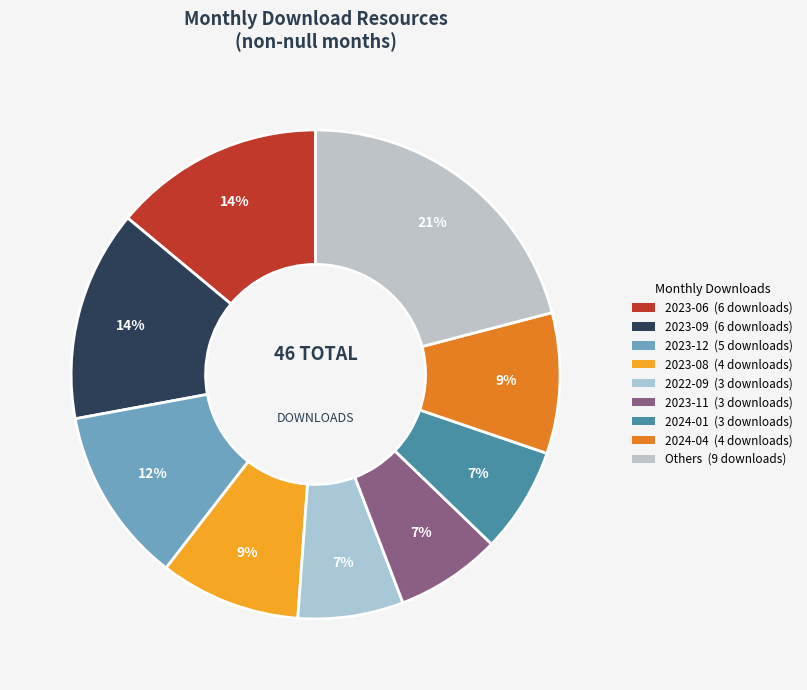

Does any single category account for the majority?

No